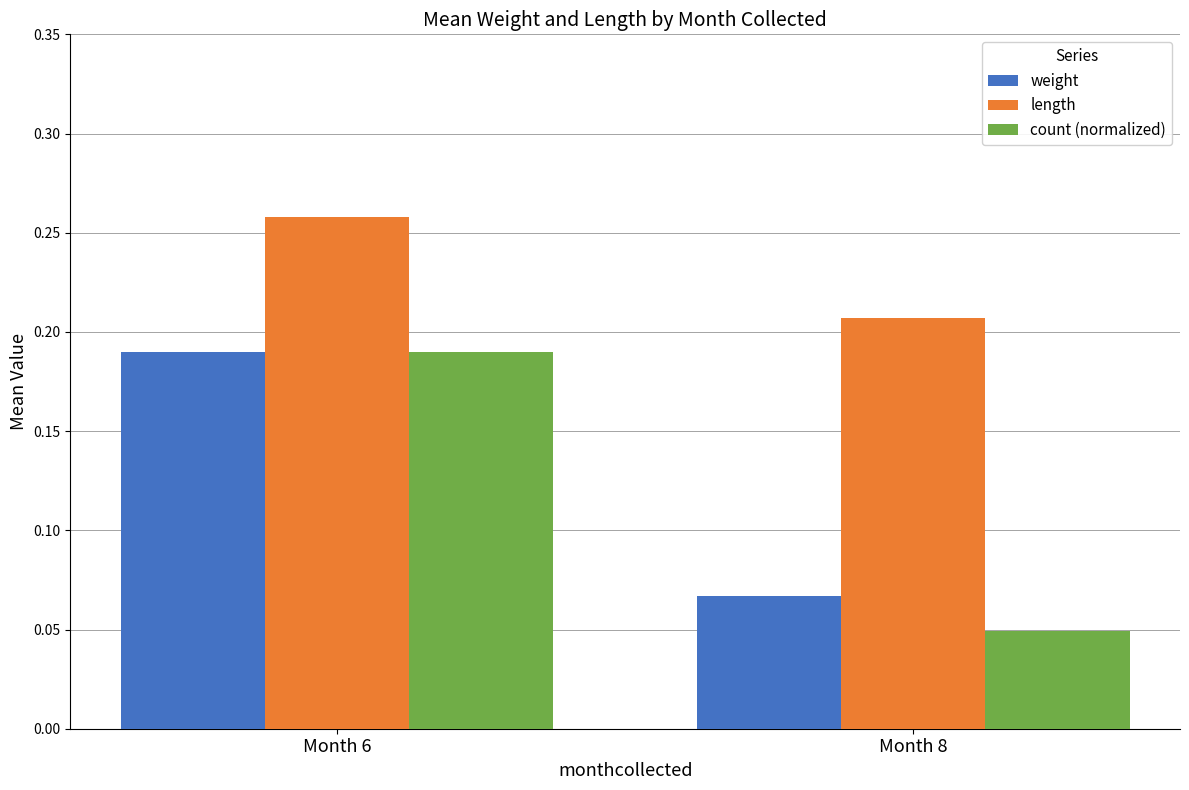

Which series has the widest spread of values?

count (normalized)